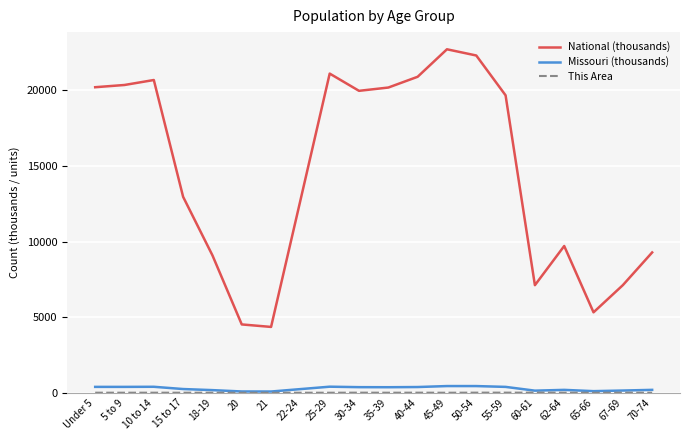

What position from the left is 30-34?

10